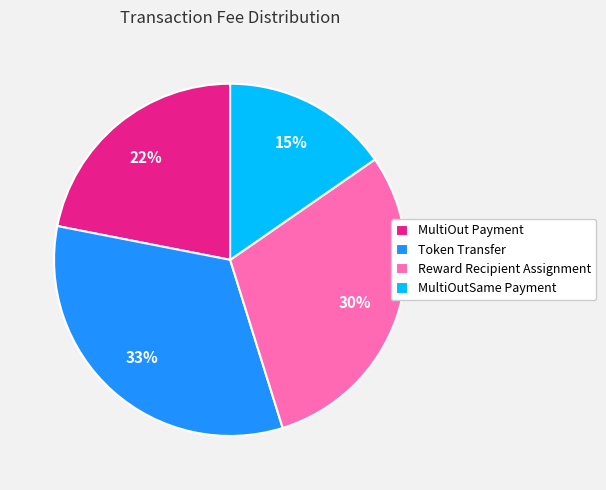

Rank the categories by value from highest to lowest.

Token Transfer, Reward Recipient Assignment, MultiOut Payment, MultiOutSame Payment